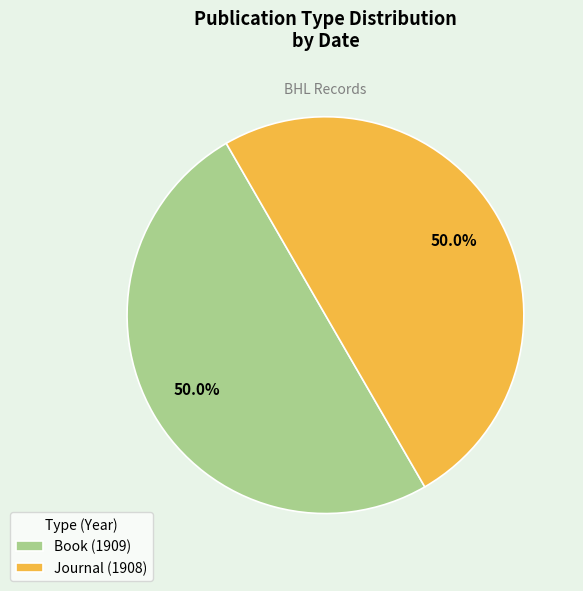

How many slices are in this pie chart?

2